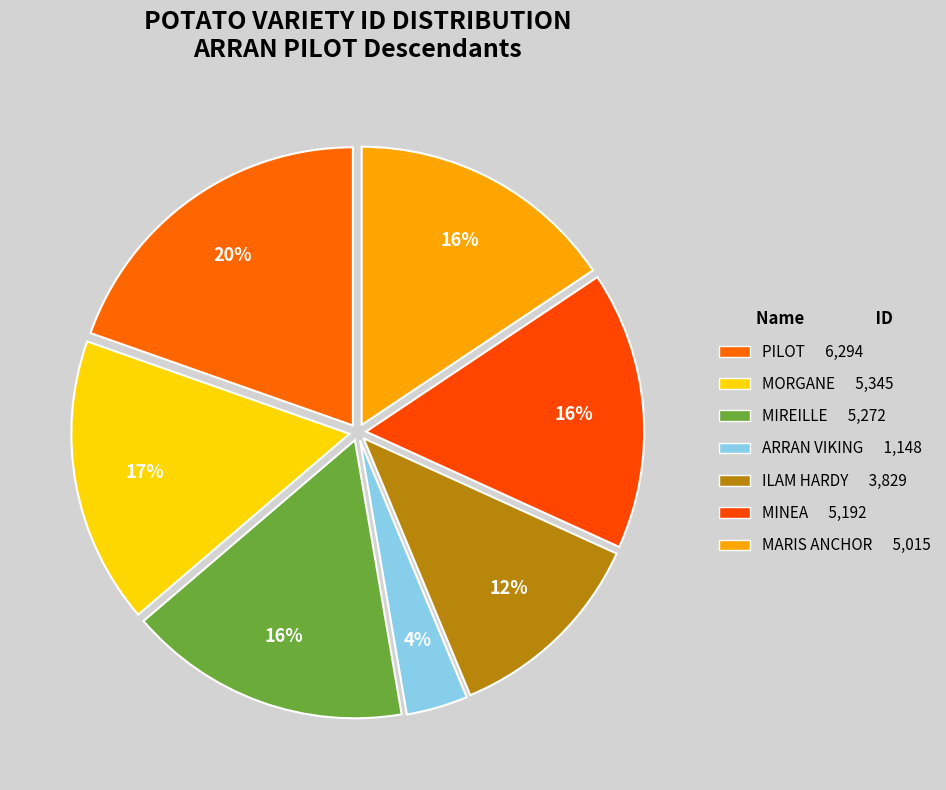

How many slices are in this pie chart?

7